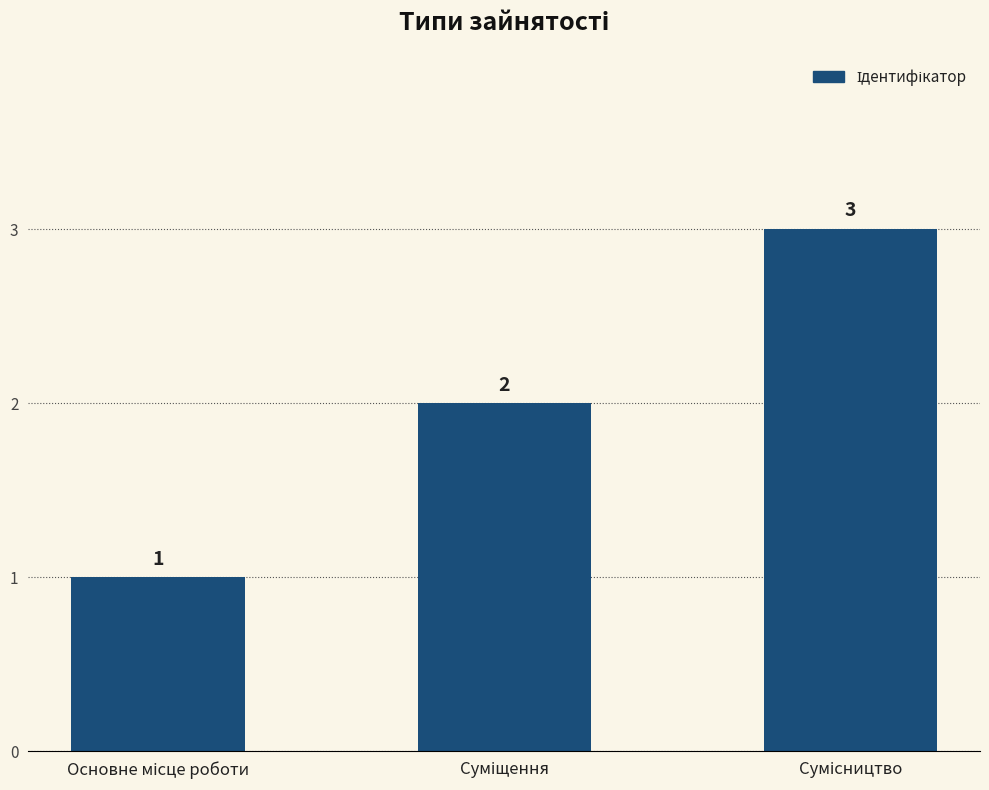

What is the value of the 1st bar from the left?

1